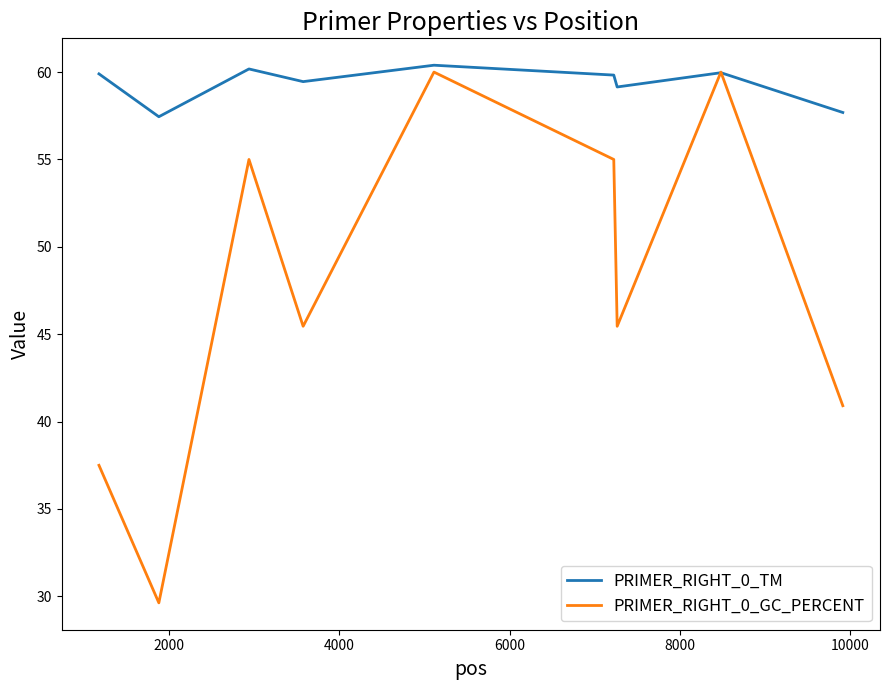

True or false: PRIMER_RIGHT_0_TM has more than 0 points higher than both neighbors.

True